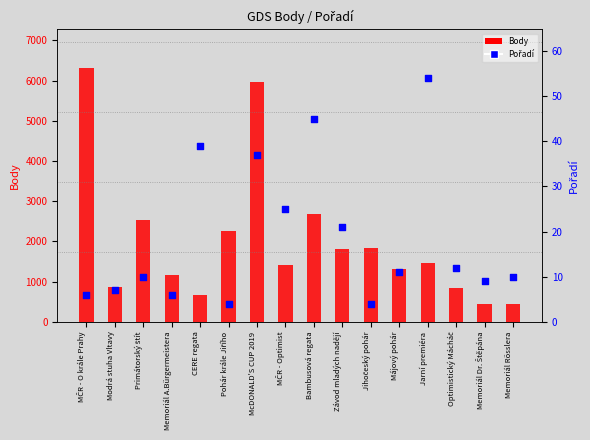

Which series reaches the minimum Y coordinate?

Pořadí